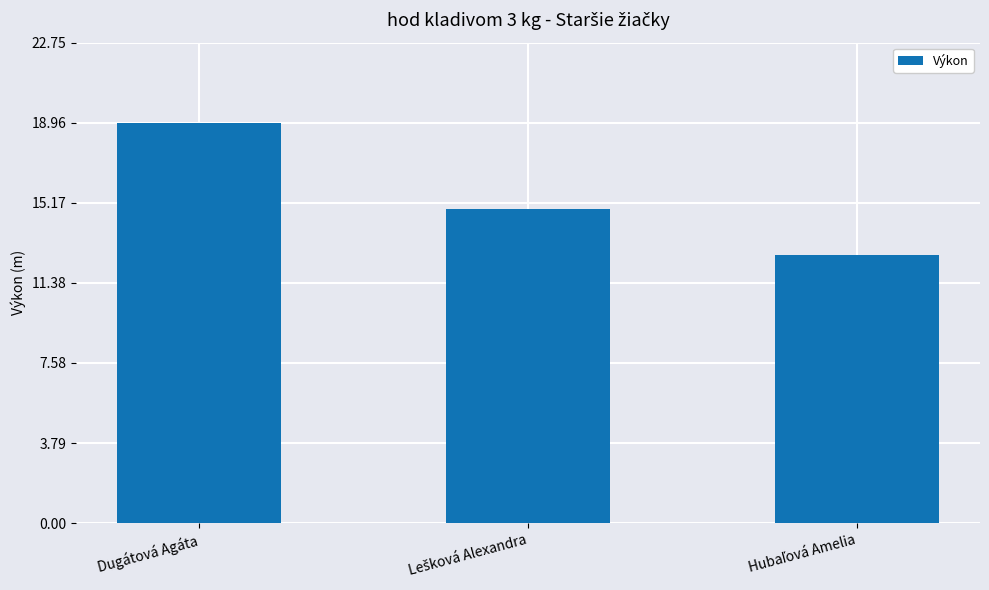

What is the label of the 1st bar from the left?

Dugátová Agáta